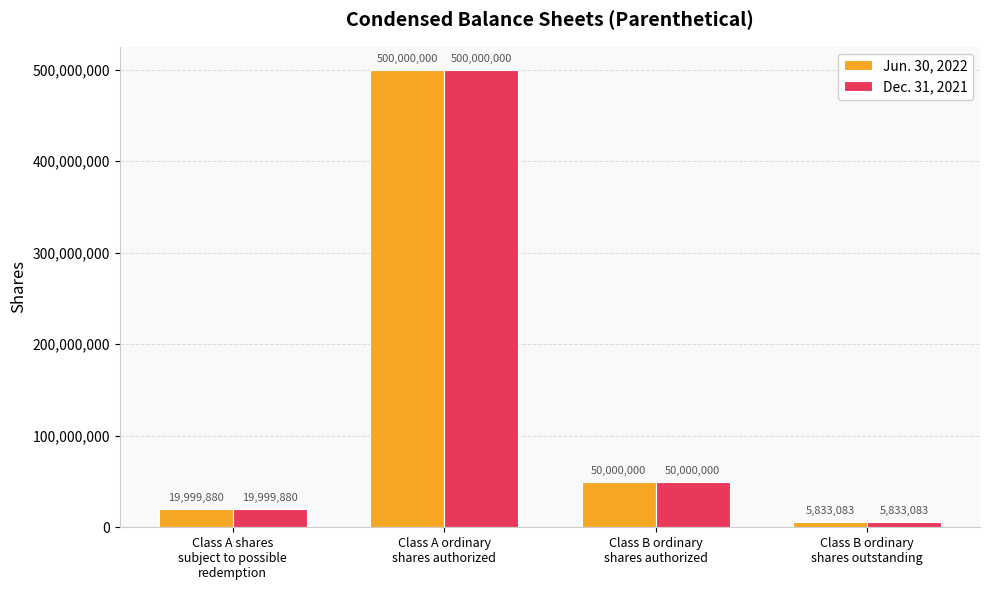

Does the chart contain any negative values?

No